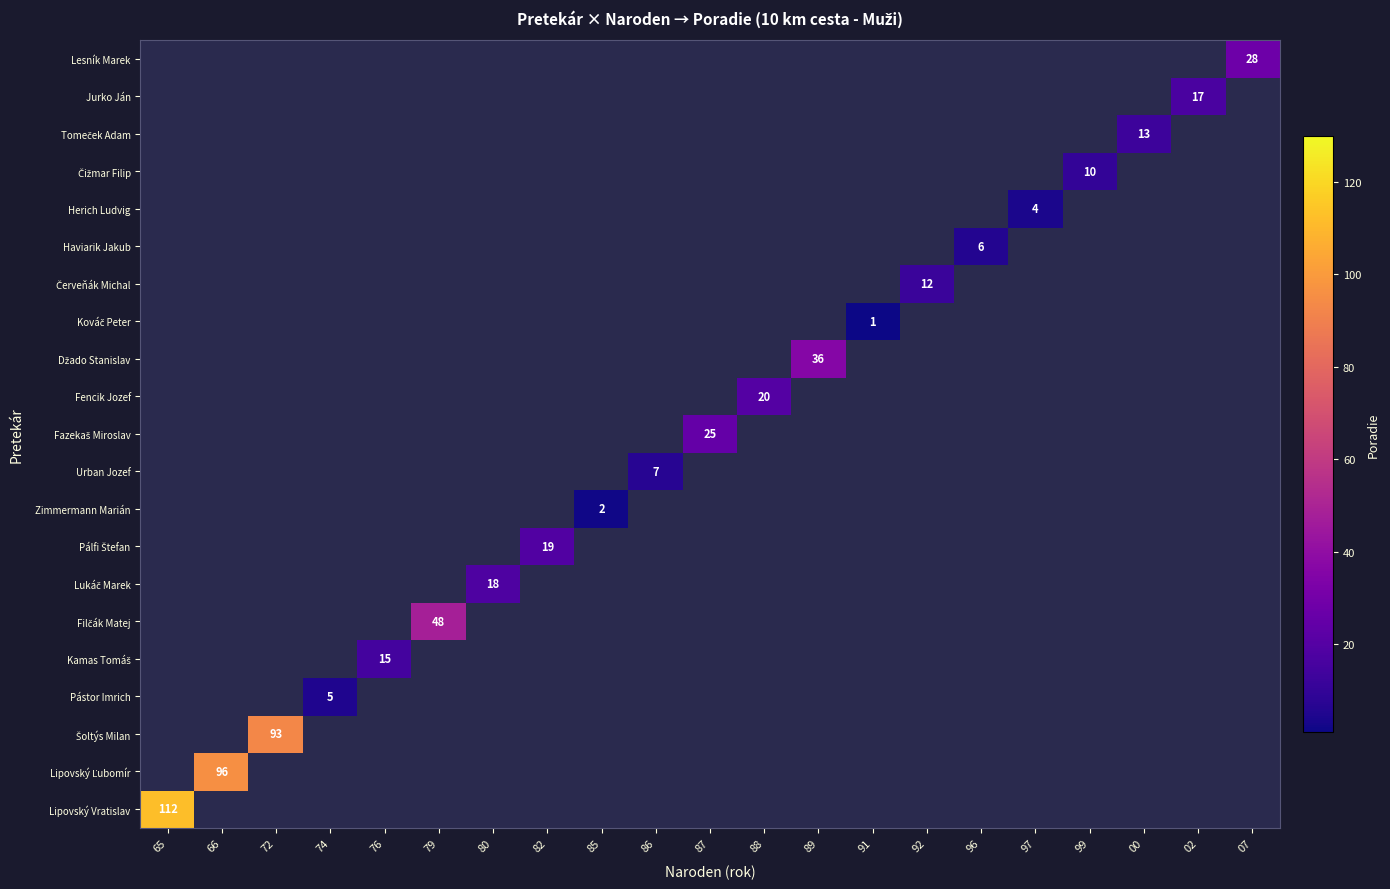

Is the value of Herich Ludvig at 87 greater than the value of Lipovský Ľubomír at 74?

No